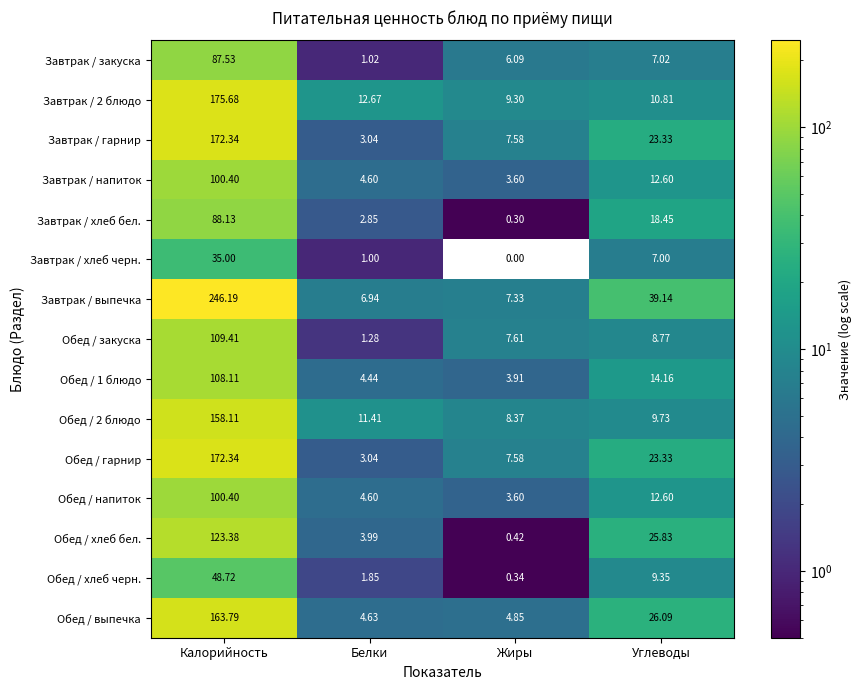

How many categories are shown in the chart?

4